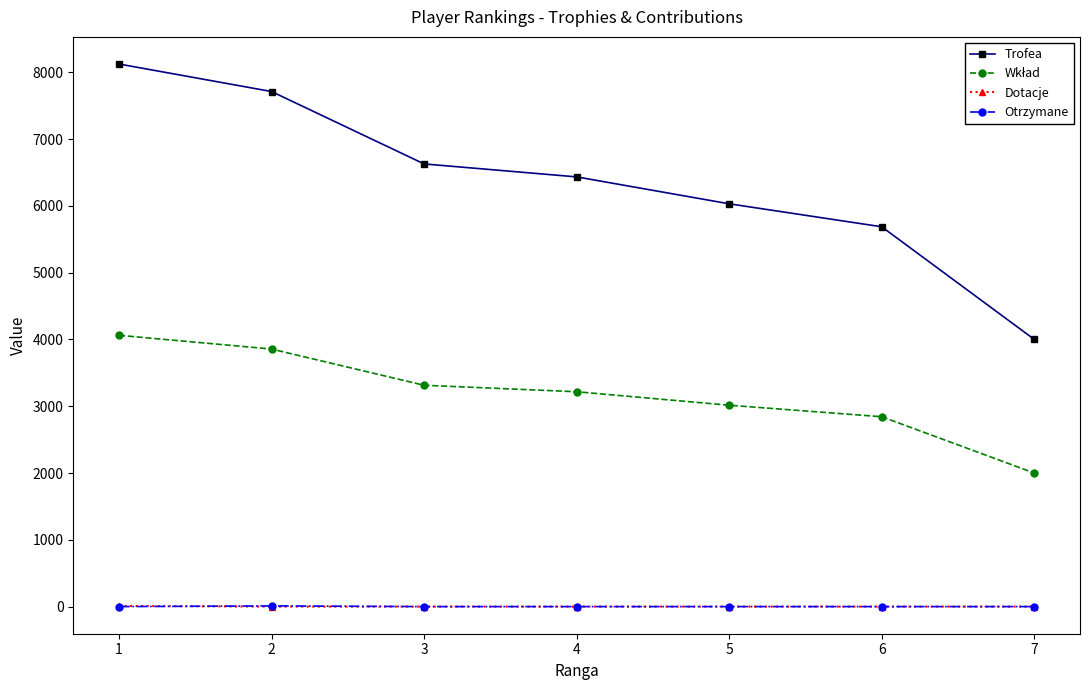

The value of Trofea at 6 is 5687. True or false?

True